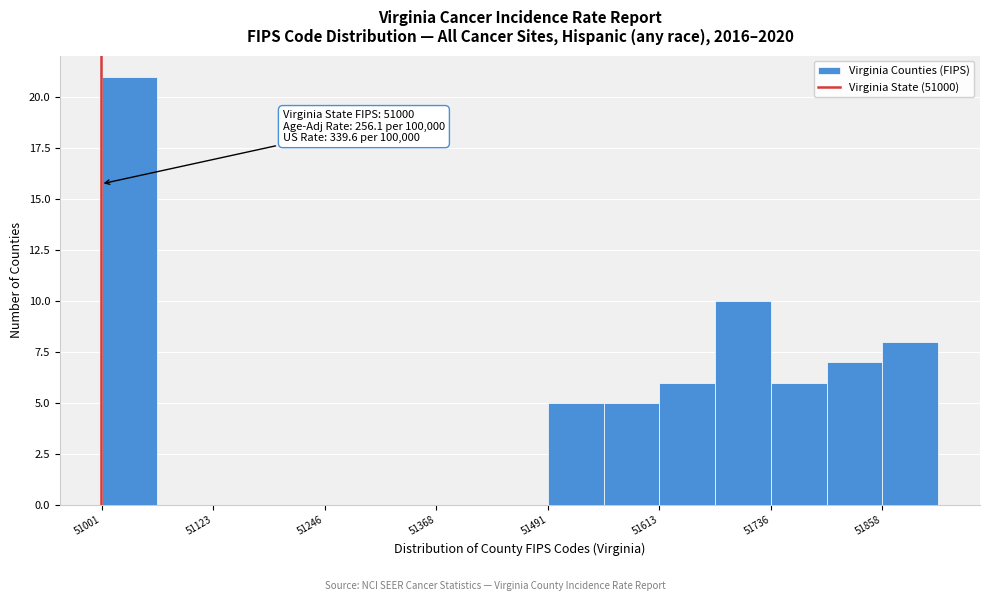

Read against the x-axis, roughly where is the centre of the tallest bar?

51040